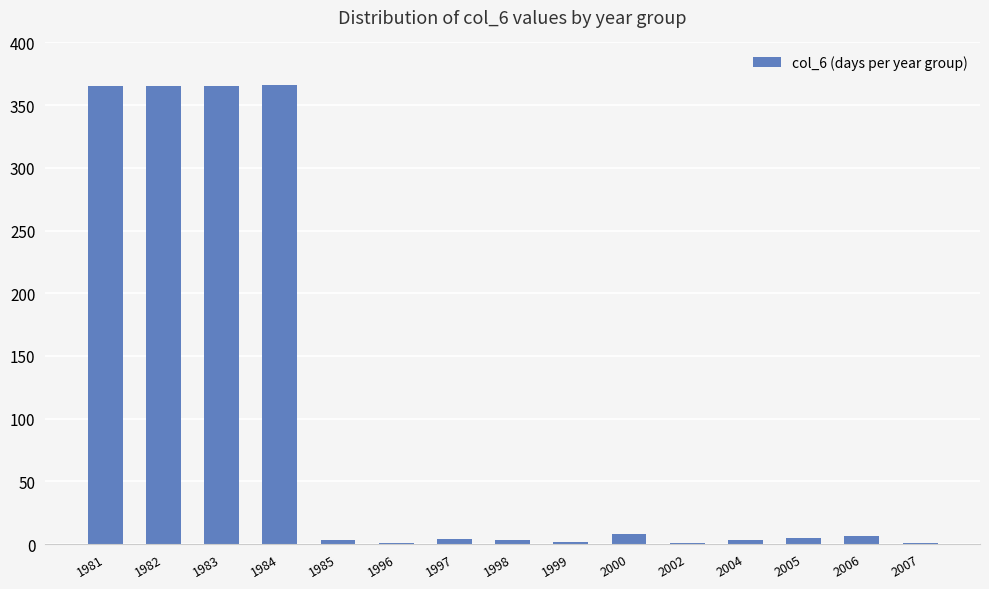

What is the change in value from 1981 to 2004?

-362